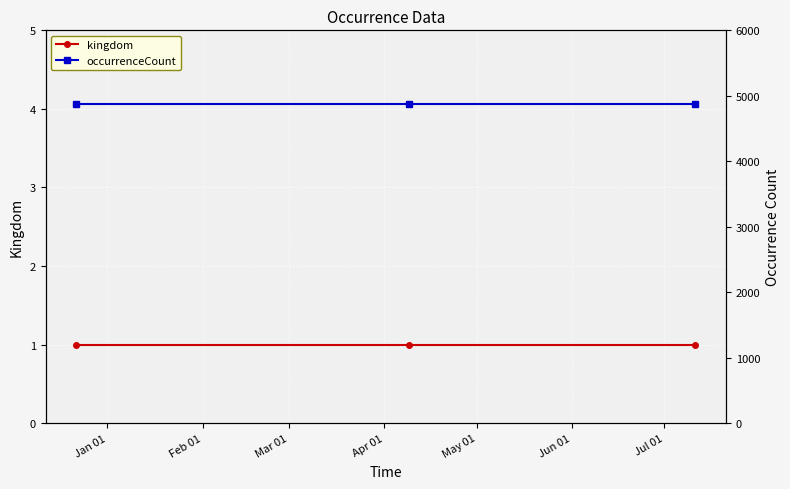

What is the sum of all kingdom values?

3